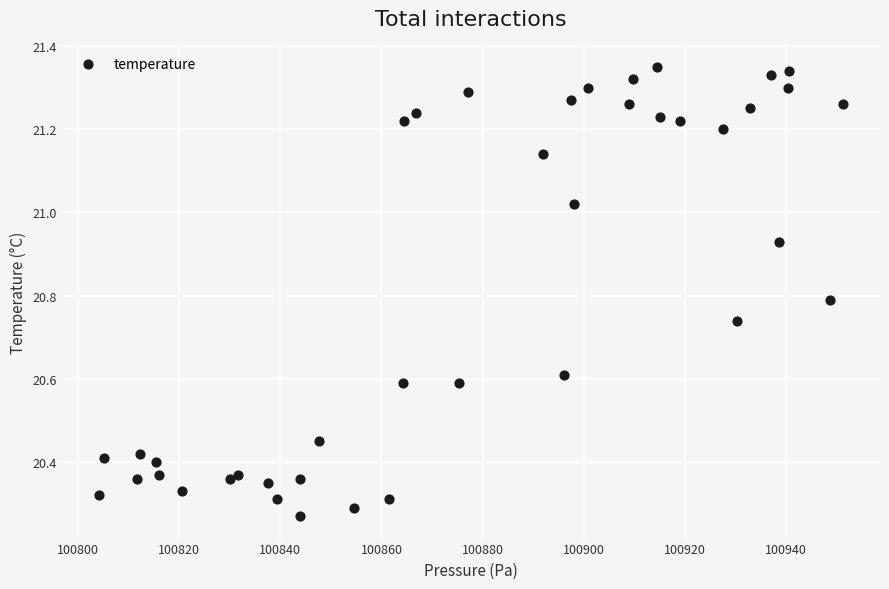

What is the range of X values (max minus min)?

147.0